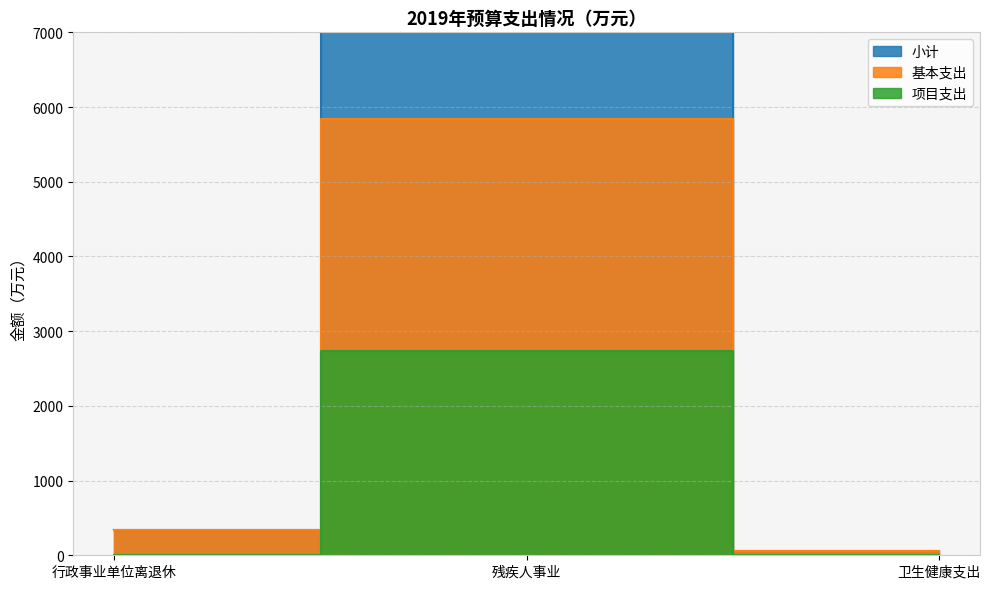

What is the spread (max minus min) of values at 卫生健康支出?

63.3